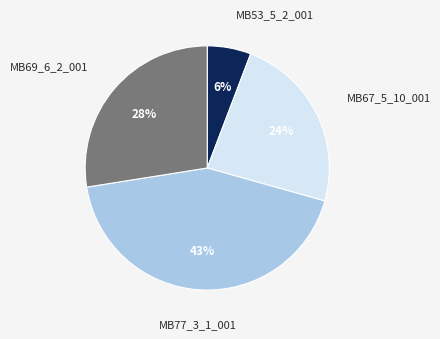

What percentage is the MB67_5_10_001 slice, to the nearest percent?

24%